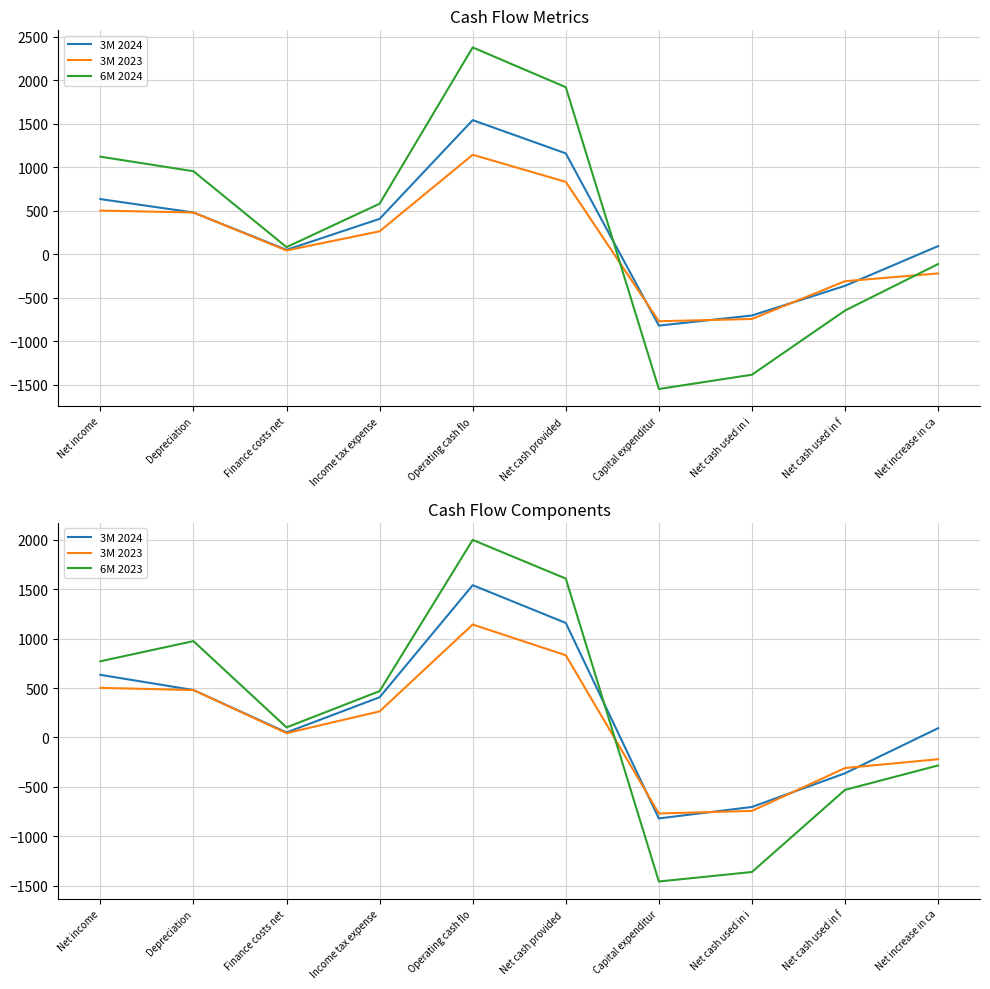

The 6M 2023 series shows 496 at Net income. True or false?

False